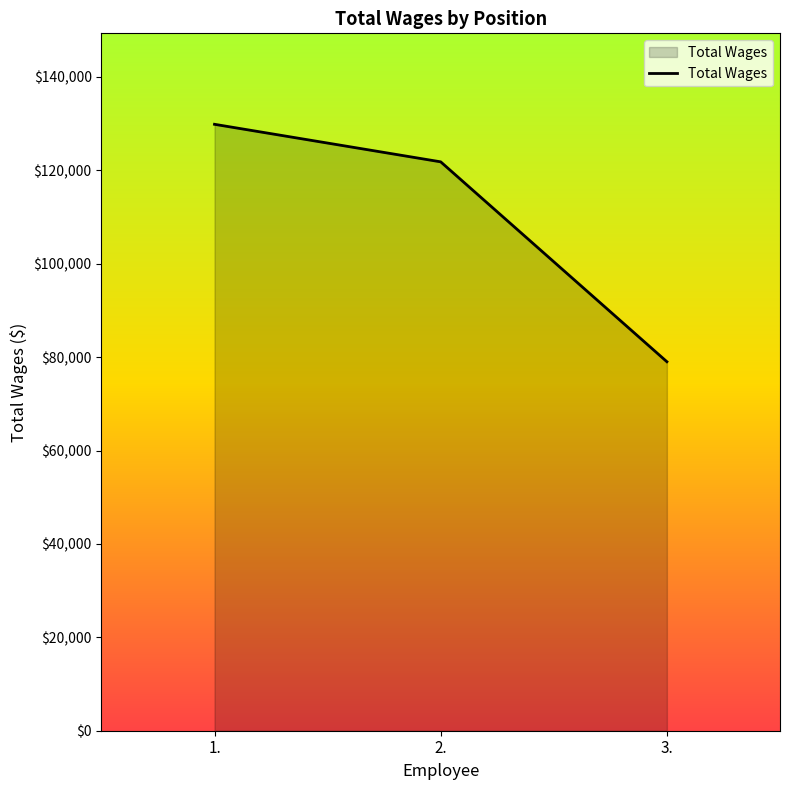

What is the minimum value shown in the chart?

79014